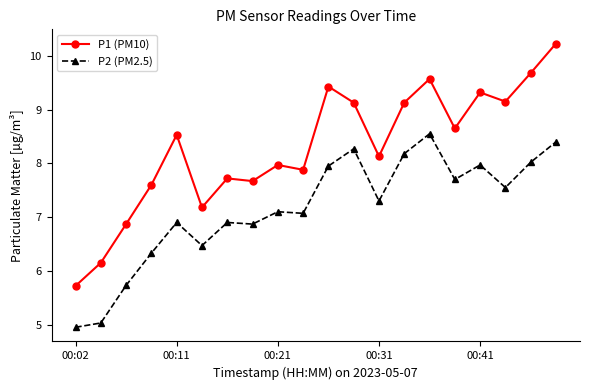

In P1 (PM10), how many points are higher than both neighbors (excluding endpoints)?

6